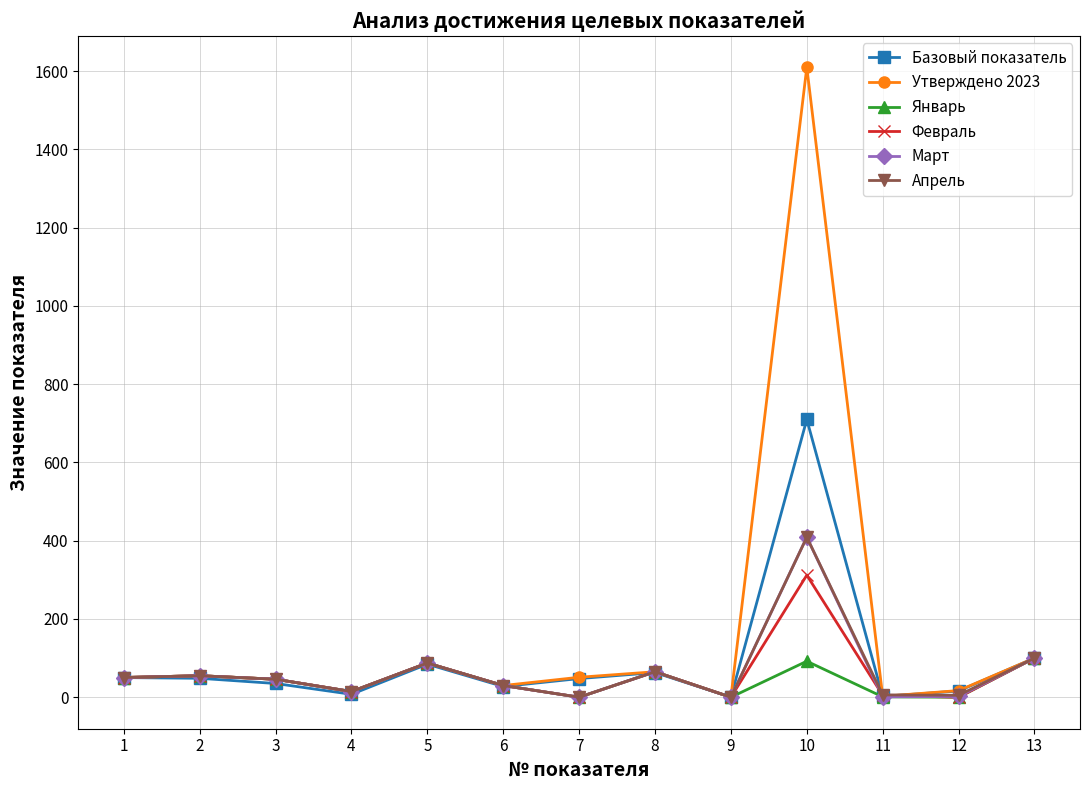

What is the maximum value shown in the chart?

1610.0